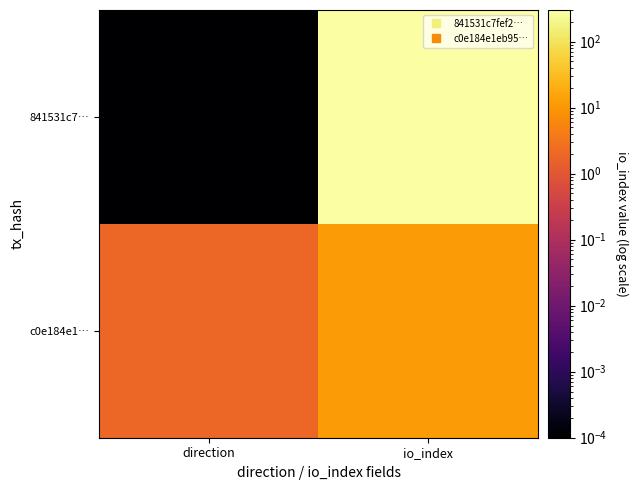

List the series in order of their overall mean, highest first.

841531c7…, c0e184e1…